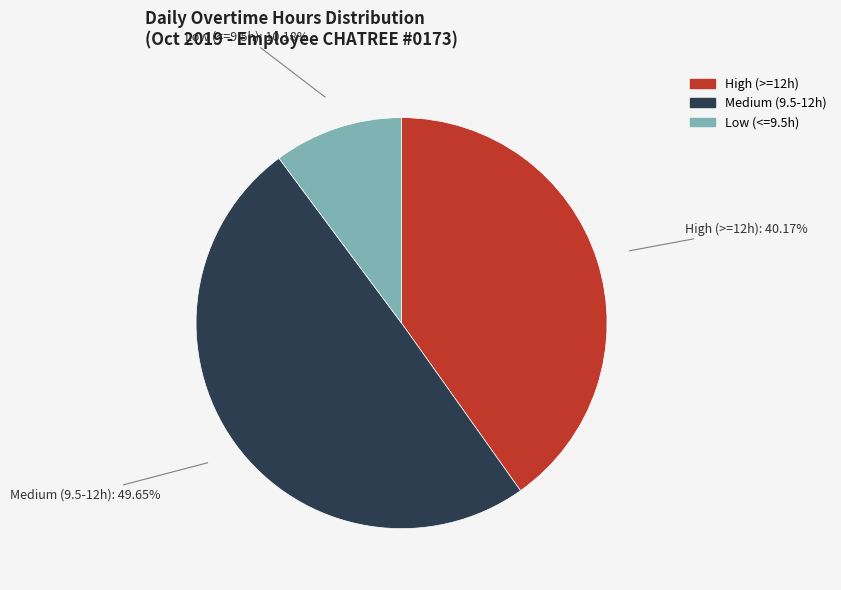

How many slices are in this pie chart?

3